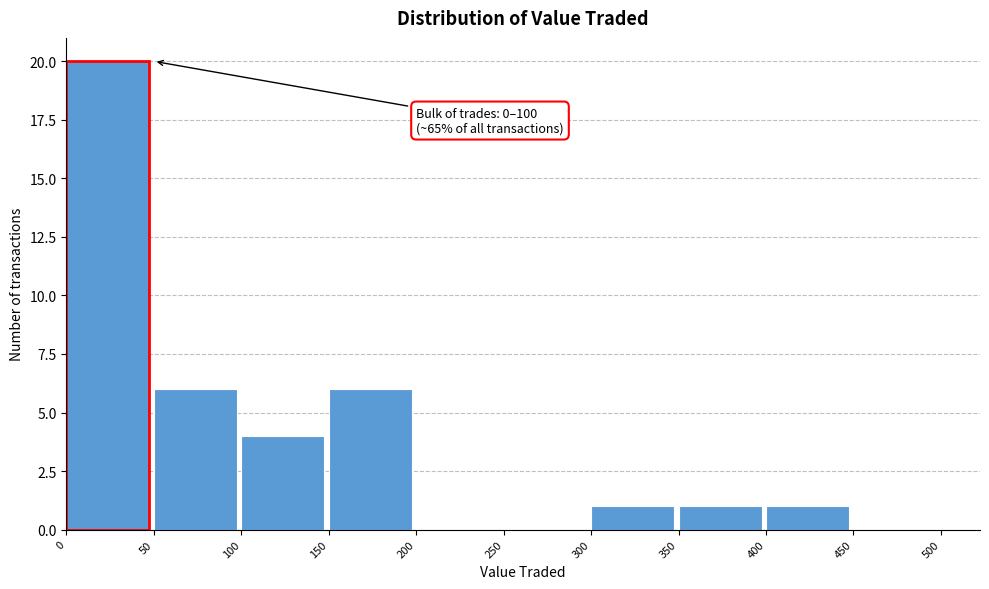

Over which range of the x-axis is the bar tallest?

0 to 50